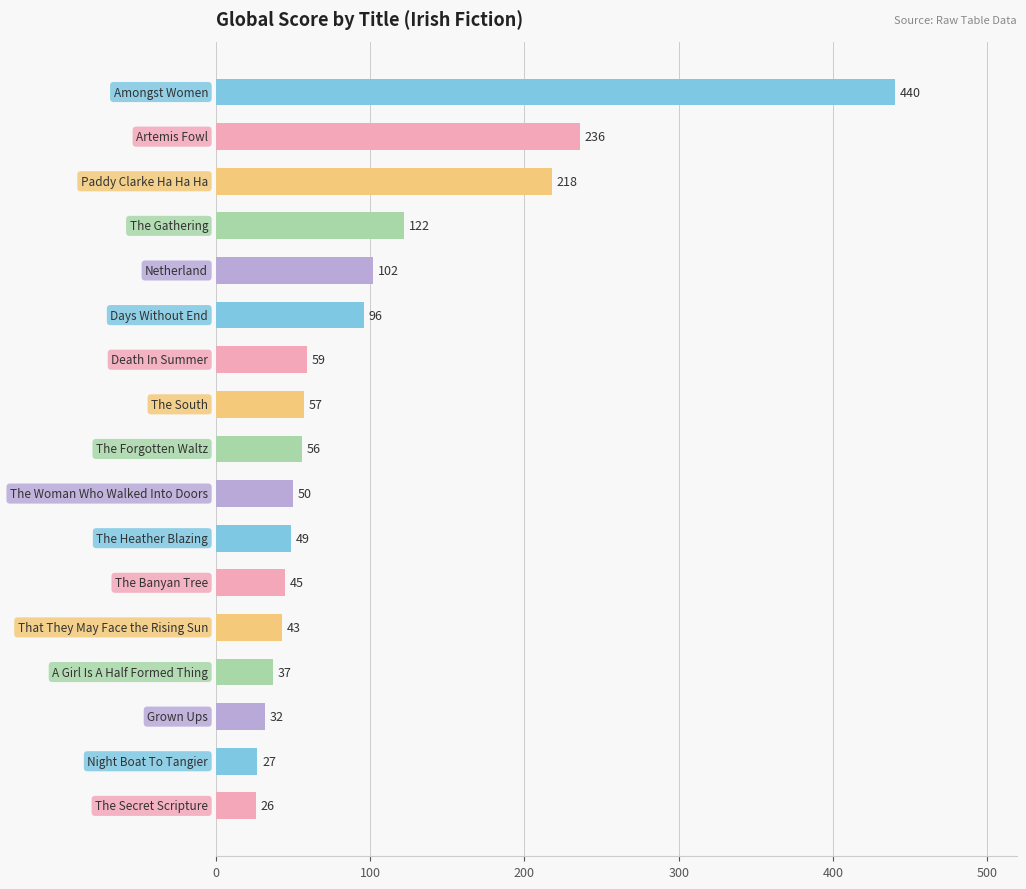

What is the value of the 14th bar from the top?

37